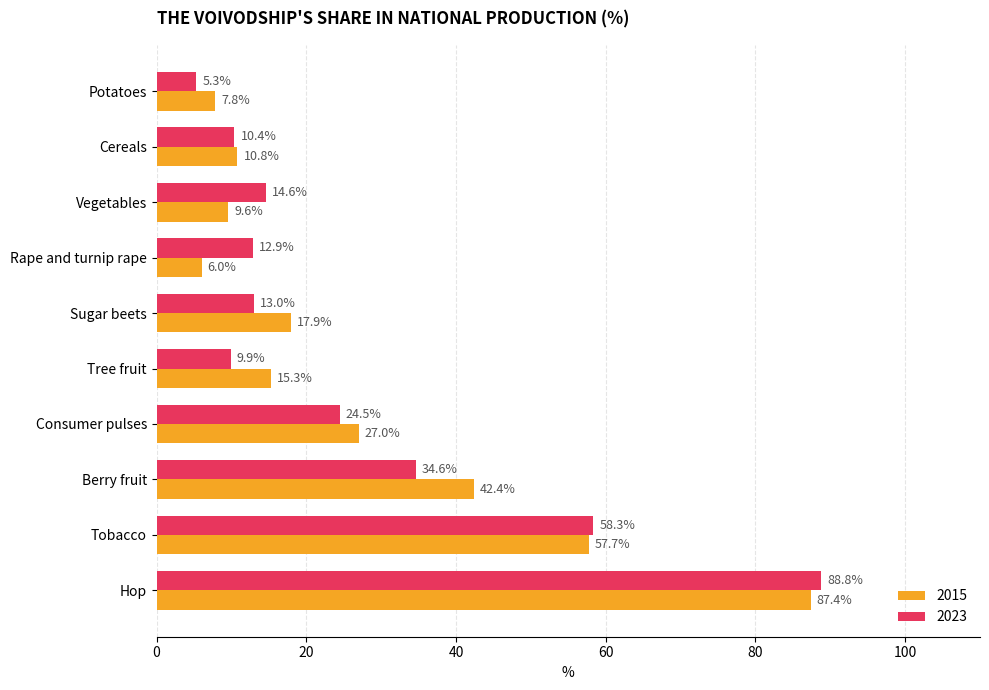

What is the difference between the highest and lowest values at Consumer pulses?

2.5